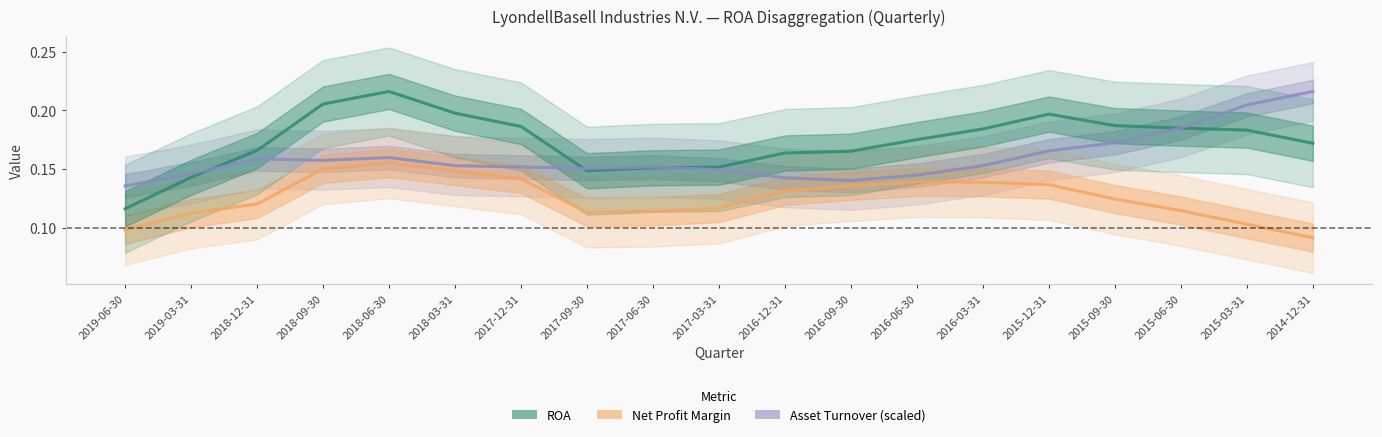

The value of ROA at 2018-09-30 is 0.2. True or false?

True